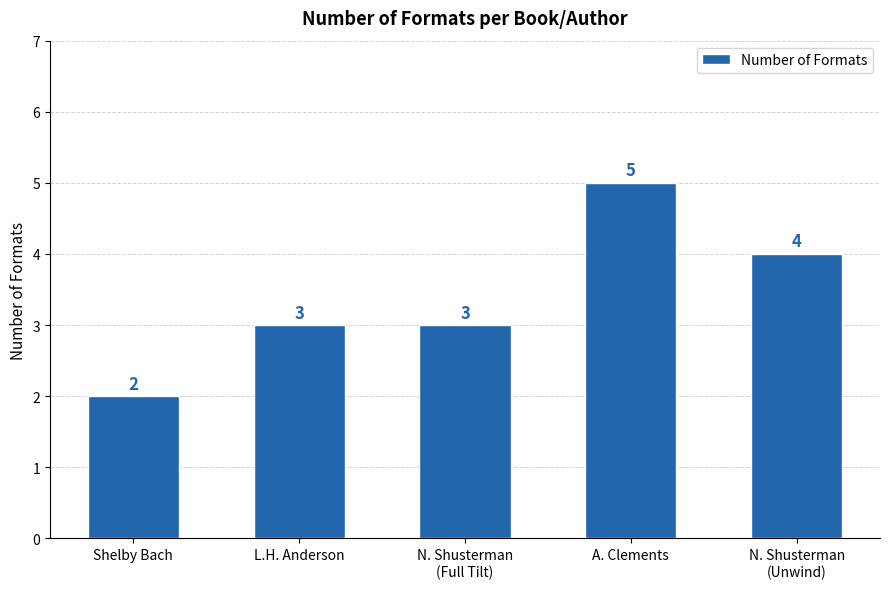

Count the number of categories in the chart.

5